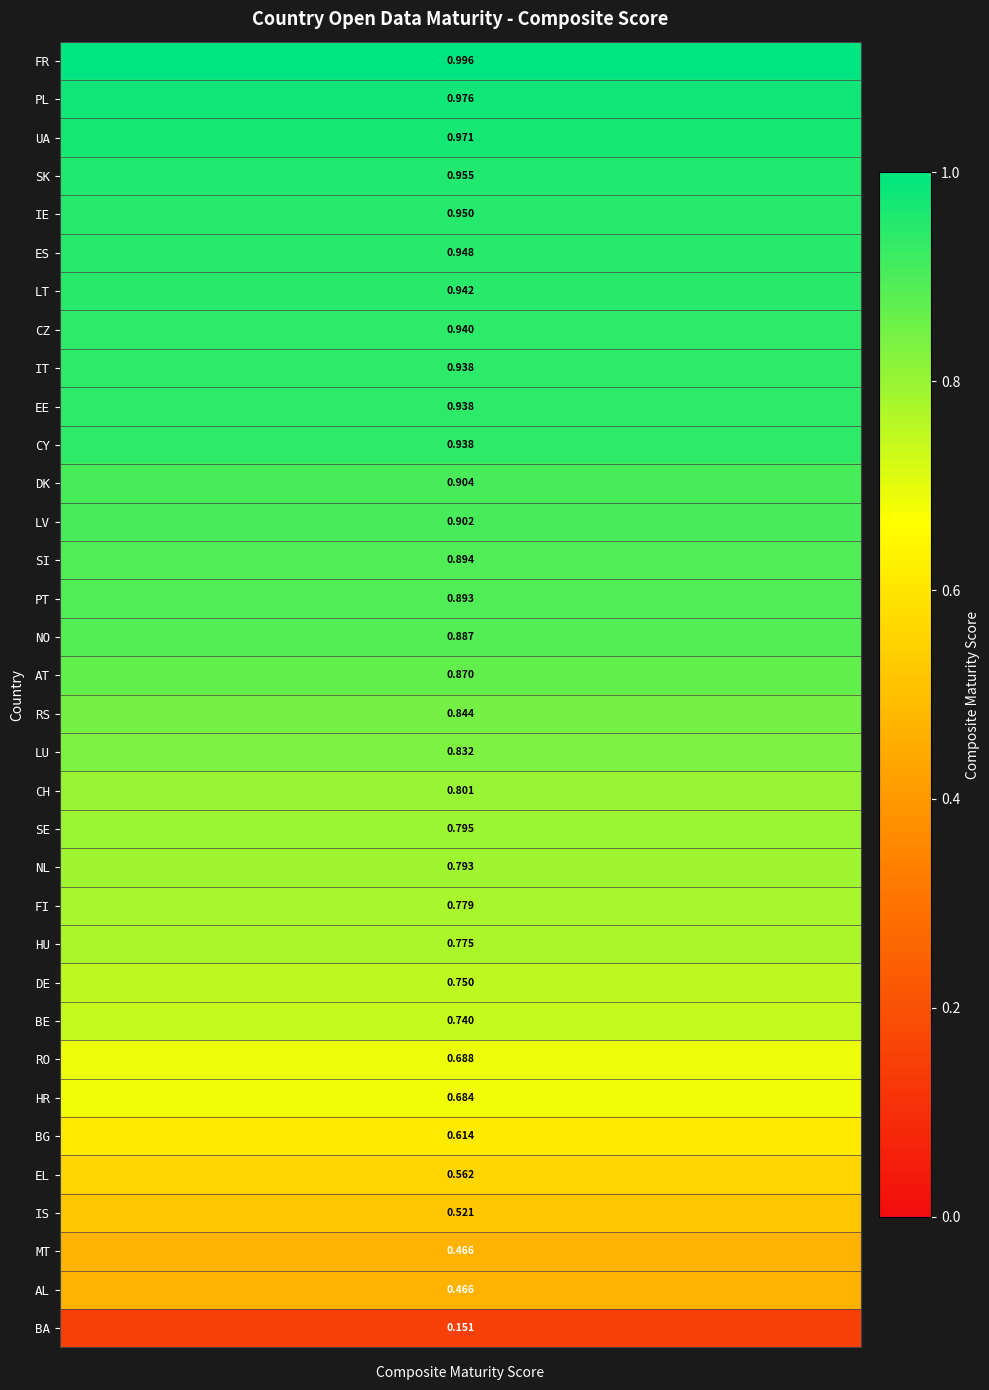

What is the sum of the values at 16 and 5?

1.8